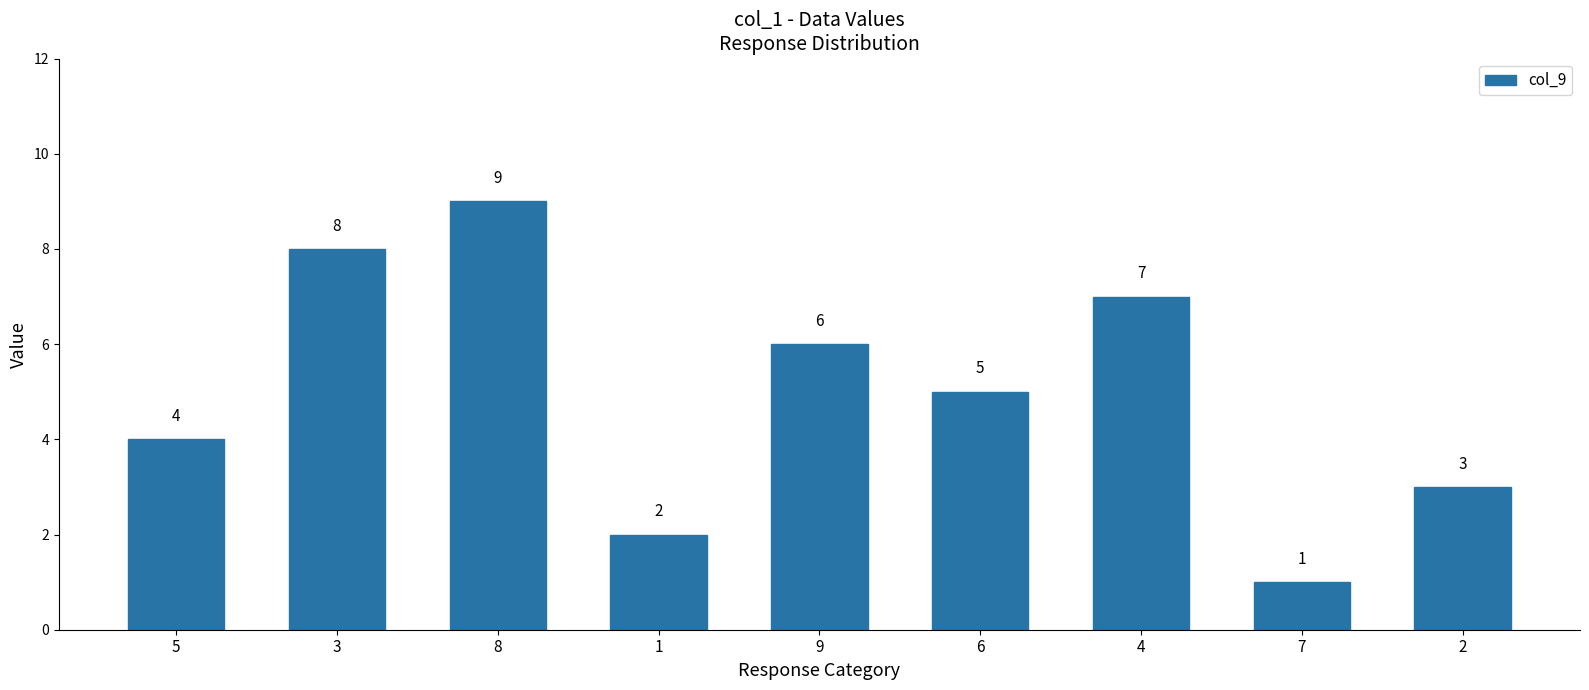

Reading right to left, transcribe all the data shown in this chart.

2=3	7=1	4=7	6=5	9=6	1=2	8=9	3=8	5=4